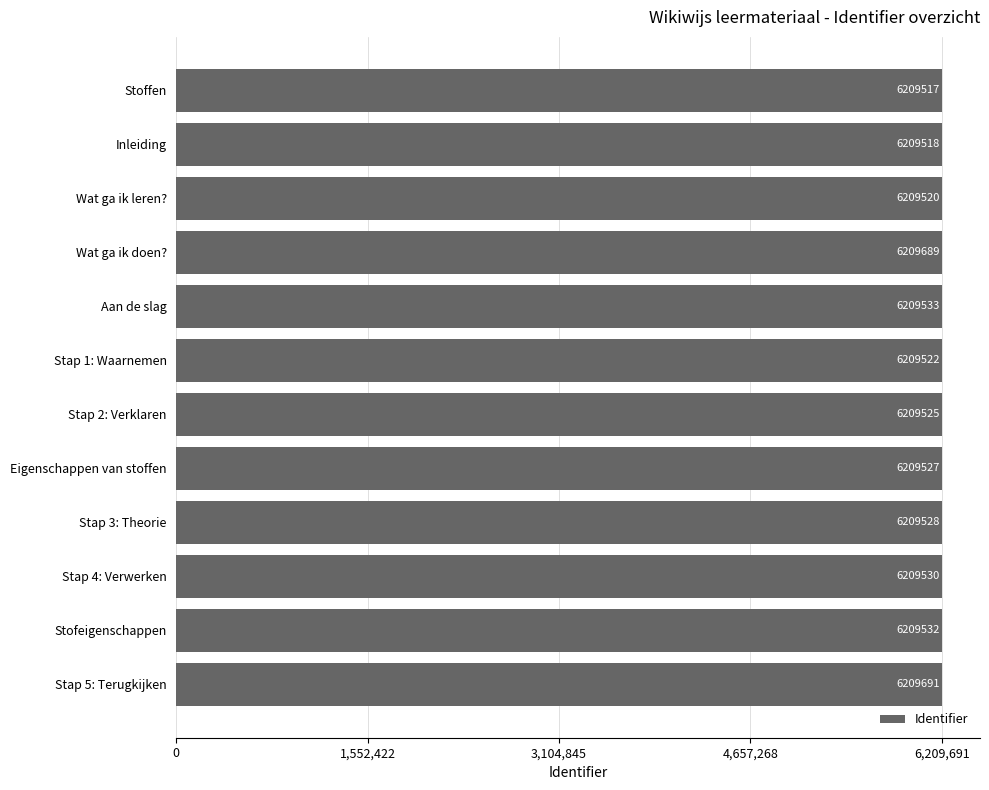

The value at Stap 1: Waarnemen is 6209522. True or false?

True